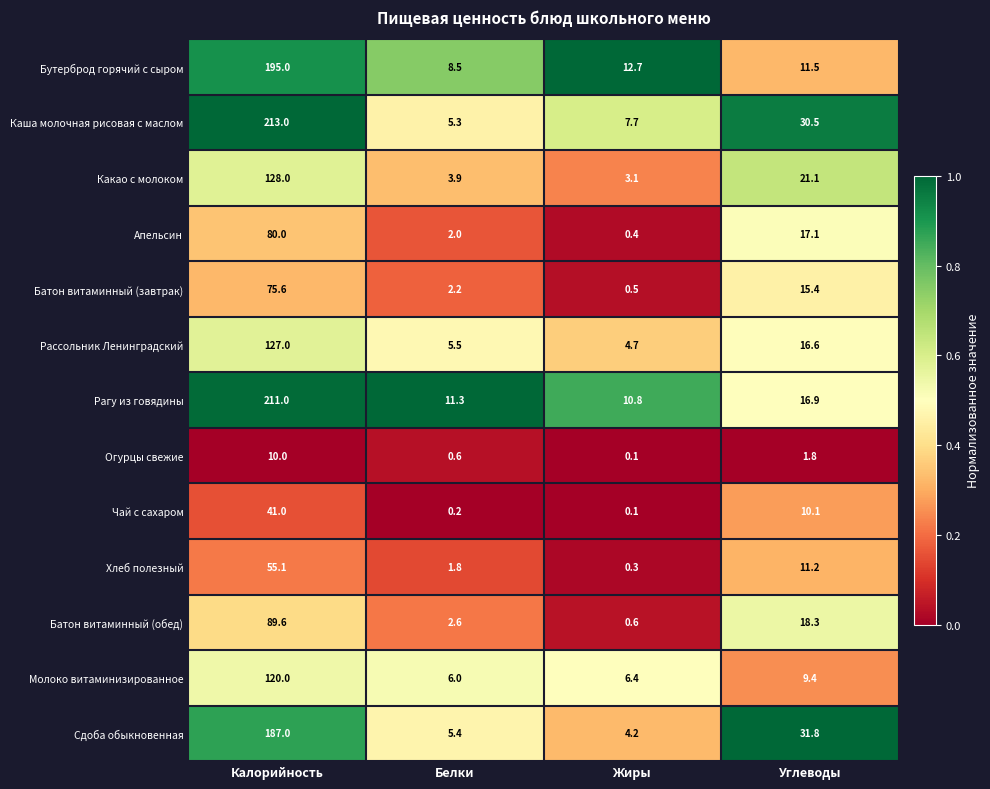

The Батон витаминный (завтрак) series shows 2.2 at Белки. True or false?

True